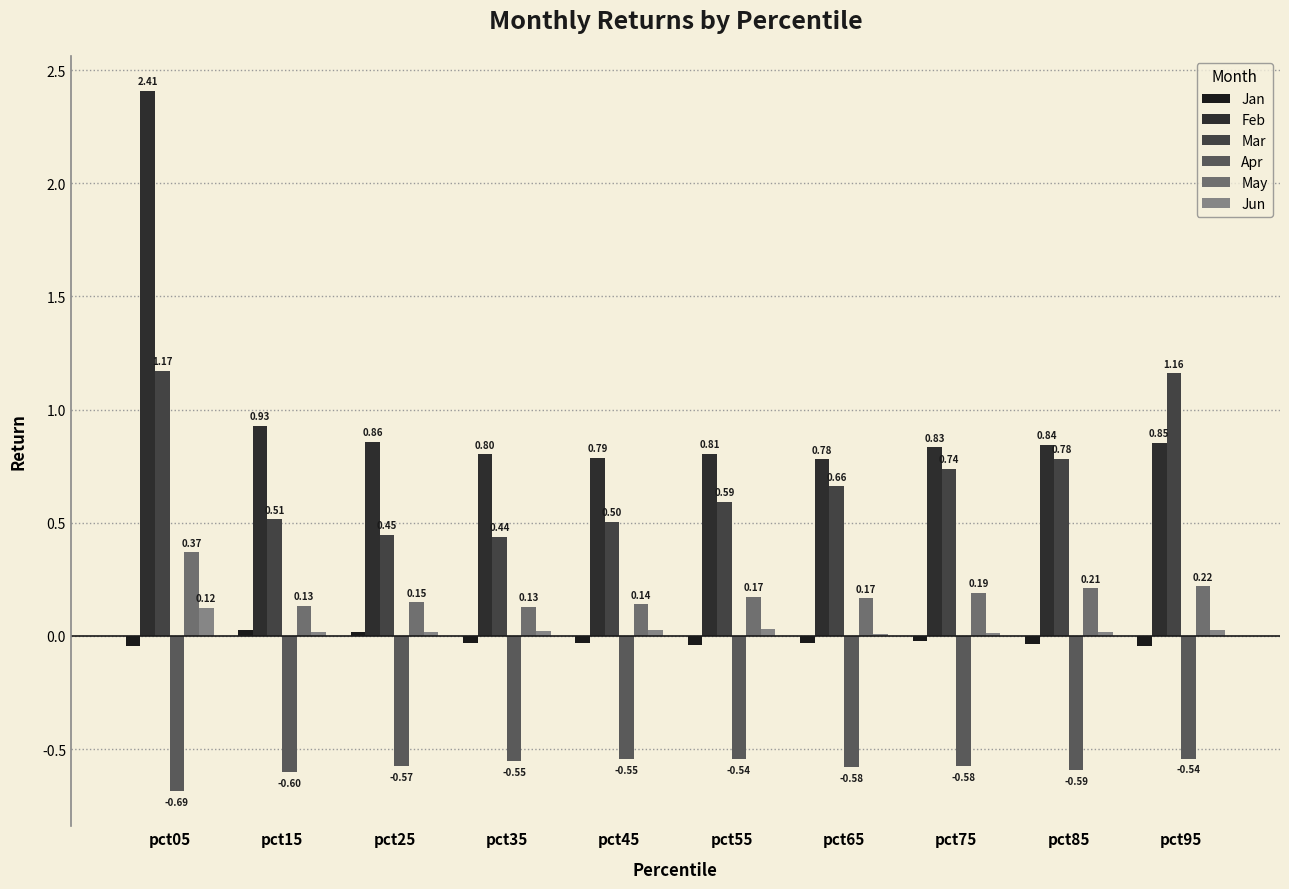

What are all the series names shown in the legend?

Jan, Feb, Mar, Apr, May, Jun